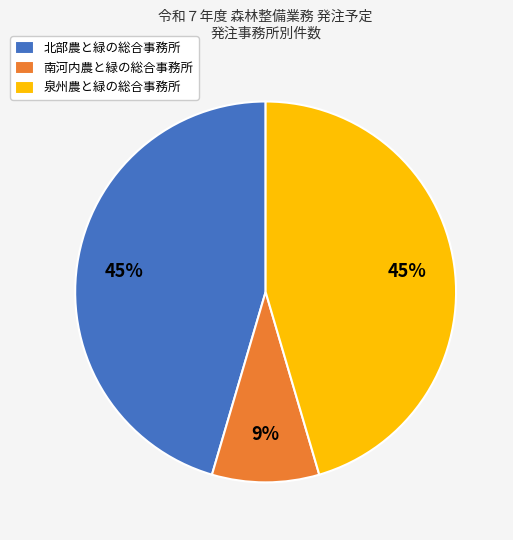

Is there a majority slice in this chart?

No